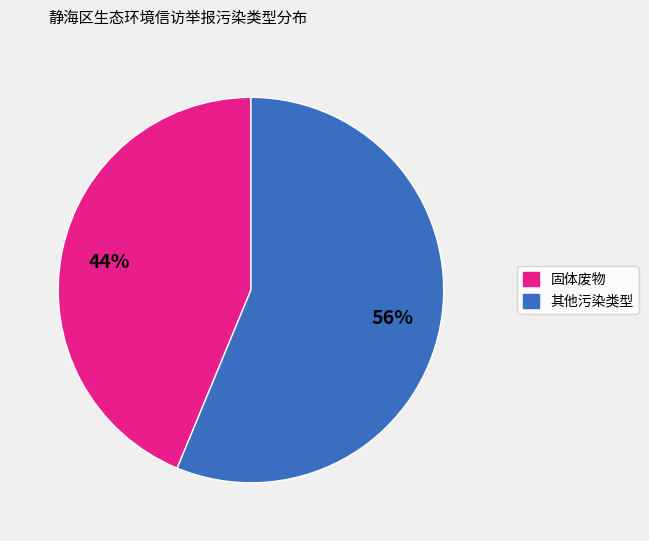

To the nearest percent, what is the average slice percentage?

50%